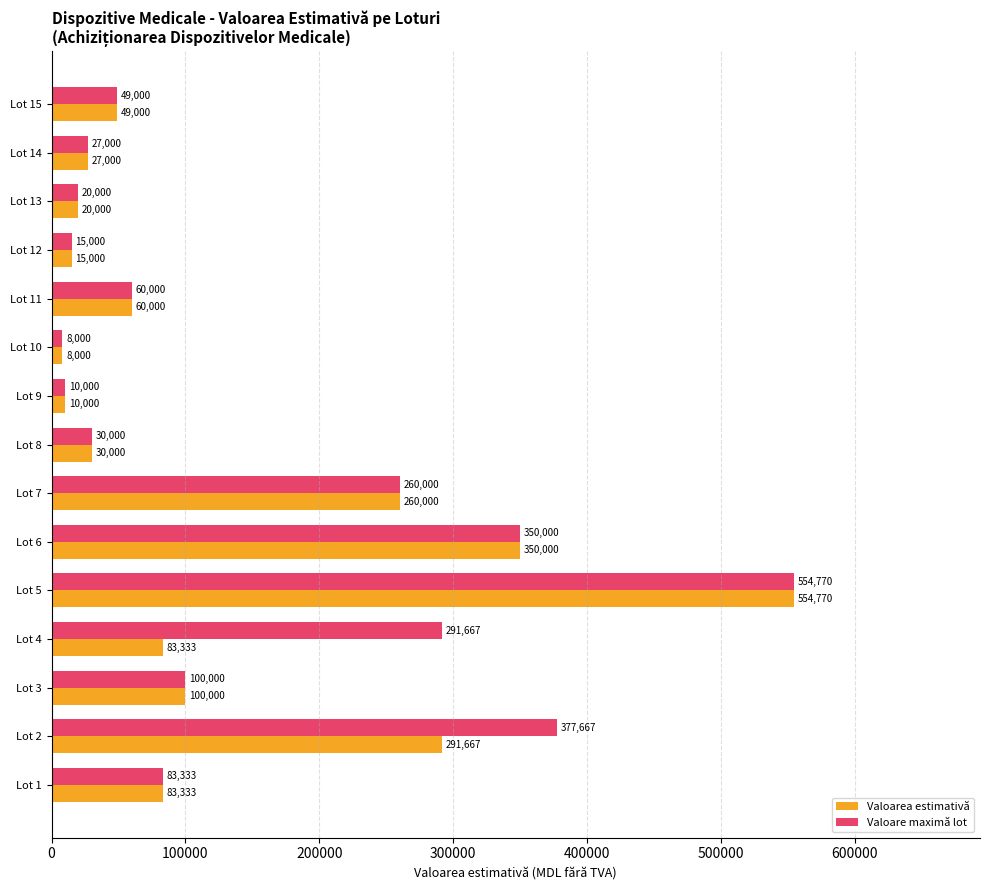

What value does the Valoare maximă lot series have at Lot 15?

49000.0